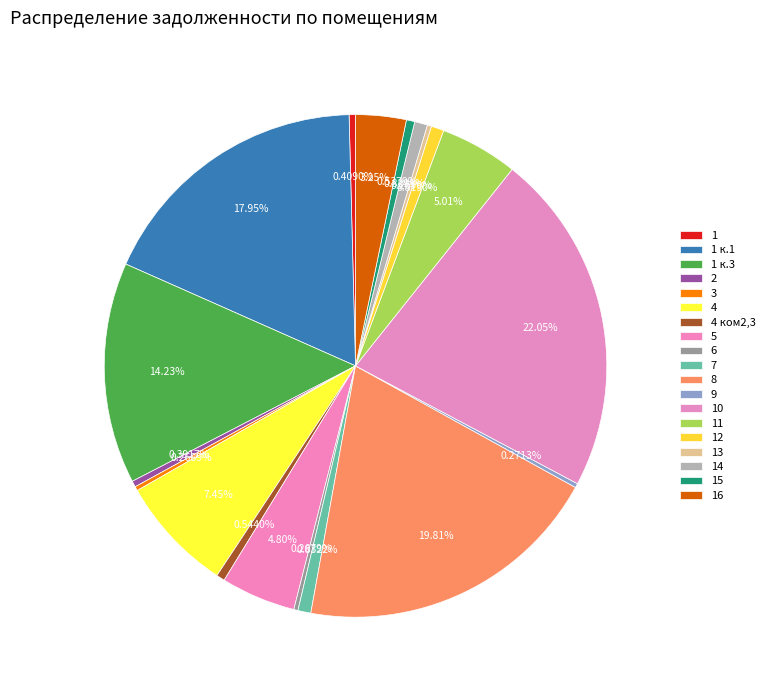

Approximately how many times larger is the value at 4 ком2,3 compared to 4?

0.1